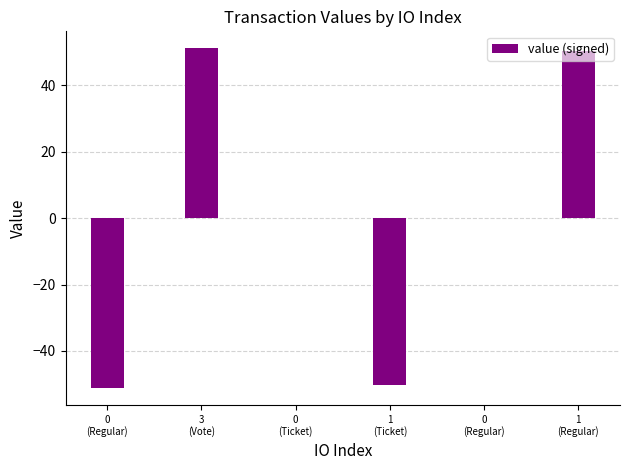

What is the value of the 1st bar from the left?

-51.2